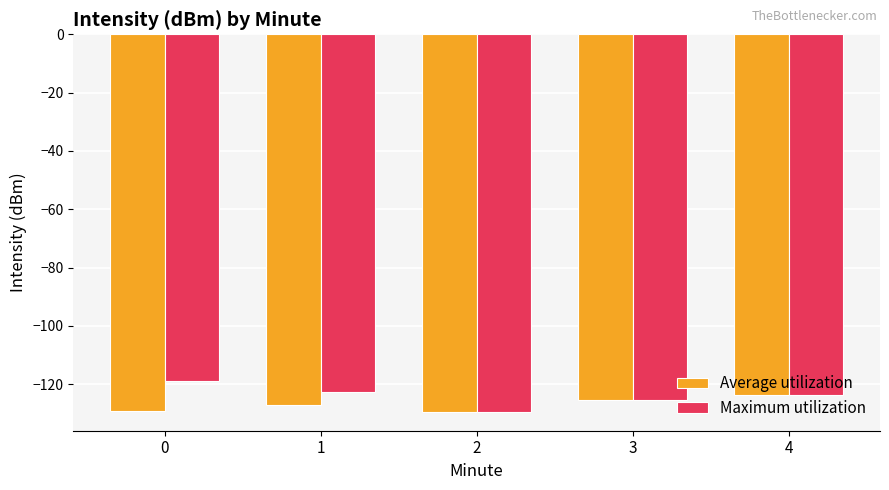

Rank the series by their maximum value, from highest to lowest.

Maximum utilization, Average utilization